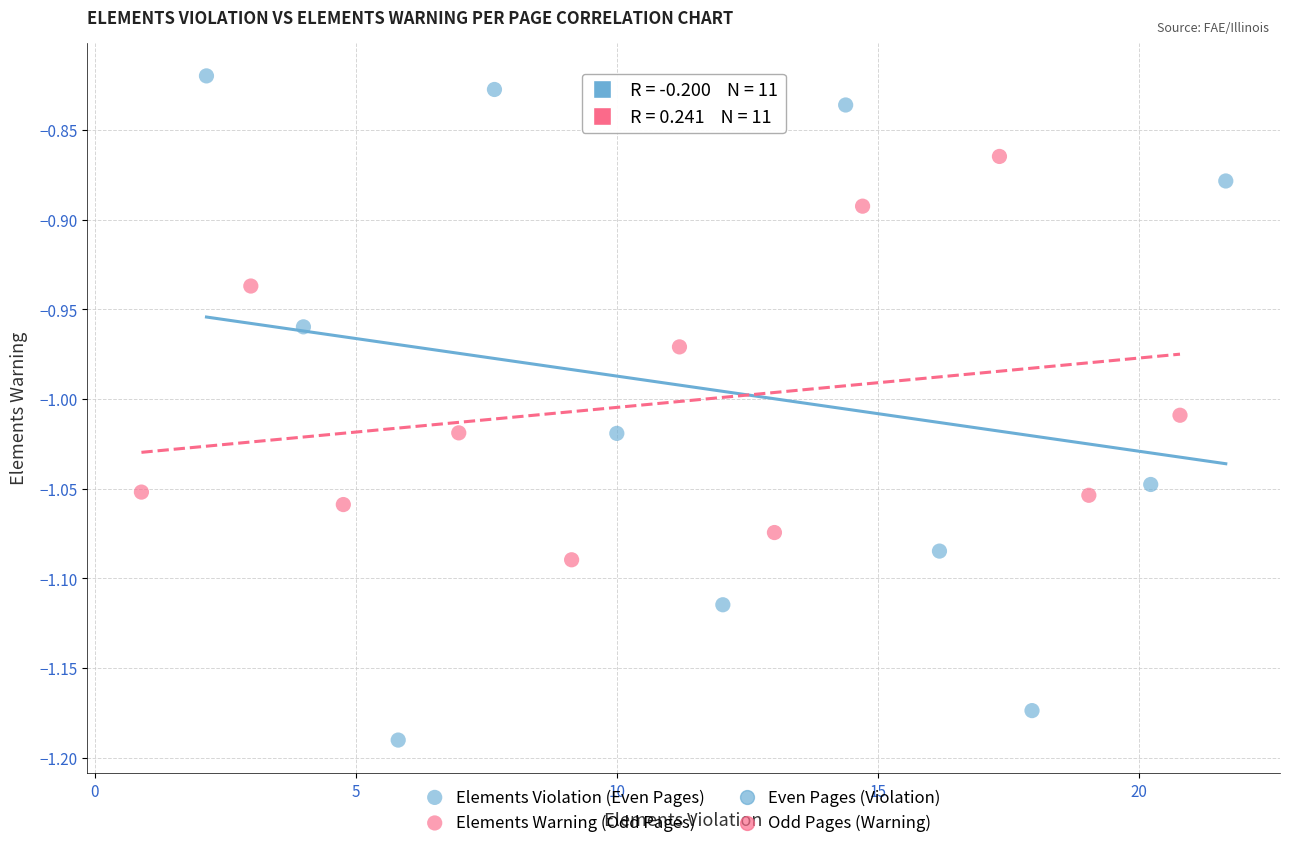

Which series has the widest spread of Y values?

Elements Violation (Even Pages)